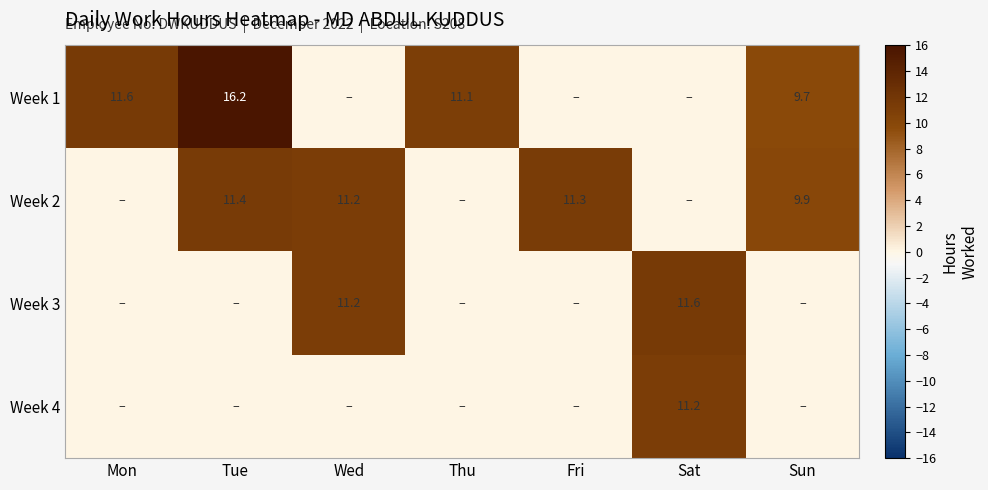

At how many categories does at least one series exceed 1?

7